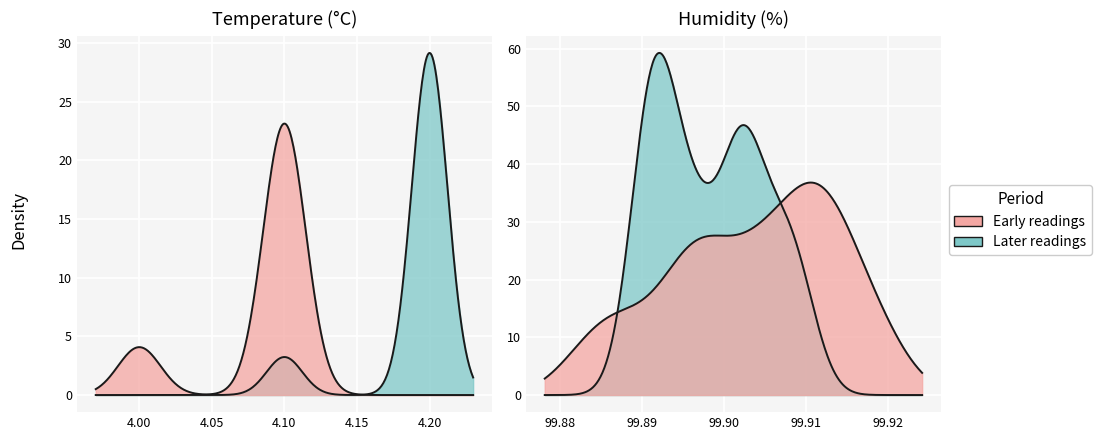

Does the chart display data point markers on the line(s)?

No